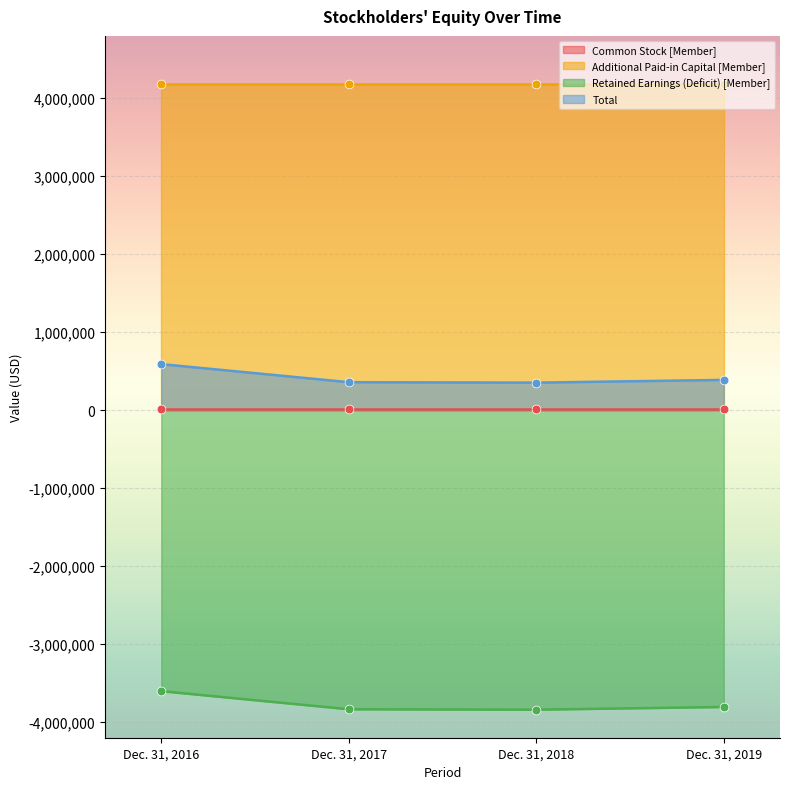

Which series has the largest Y range (max minus min)?

Retained Earnings (Deficit) [Member]